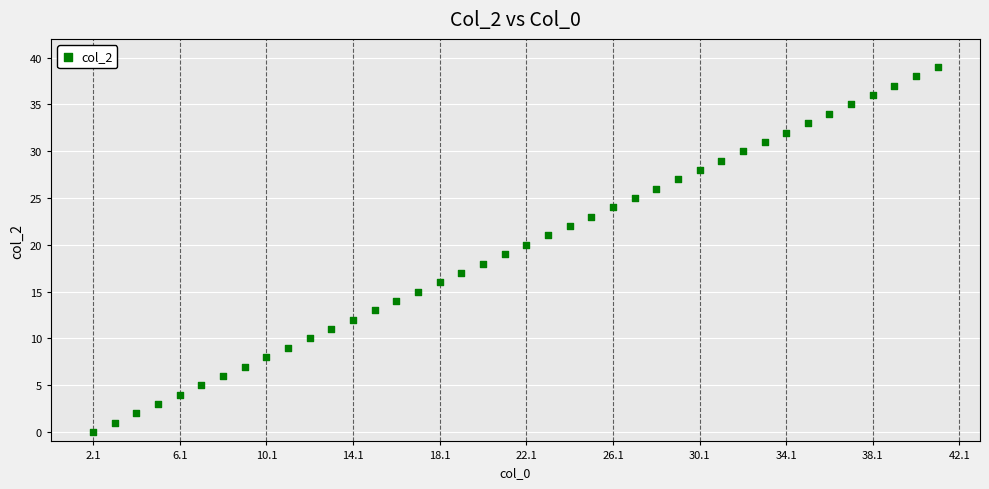

What is the range of Y values (max minus min)?

39